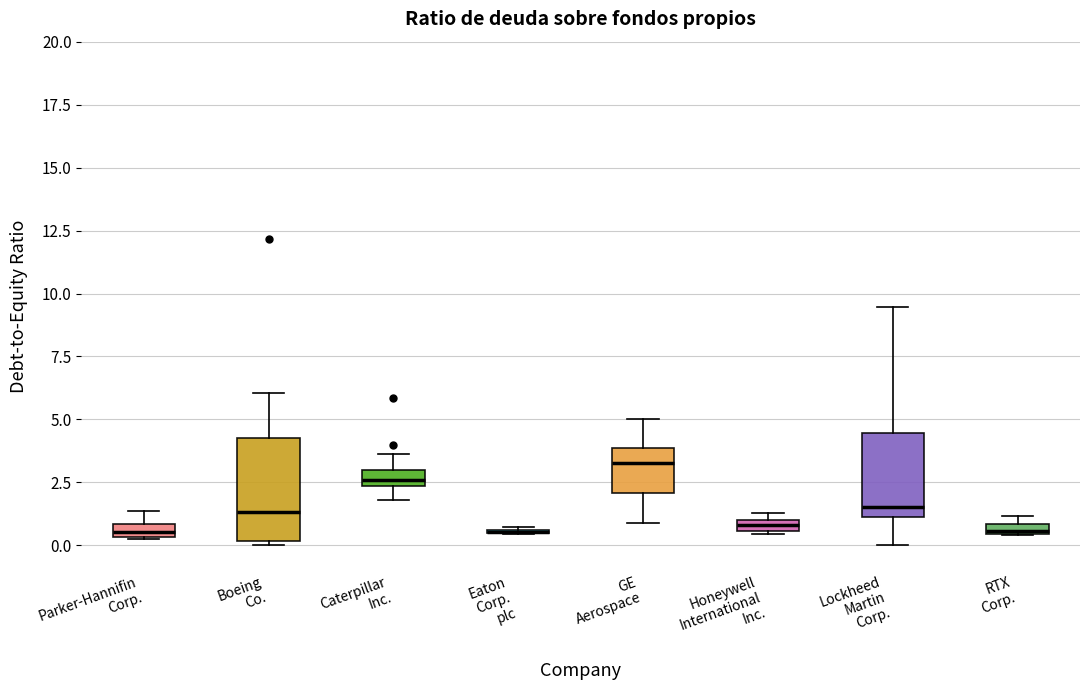

Where is the lower edge of the box for Caterpillar Inc. on the y-axis? The values are not printed on the chart, so give them approximately, as read against the axis.

2.5